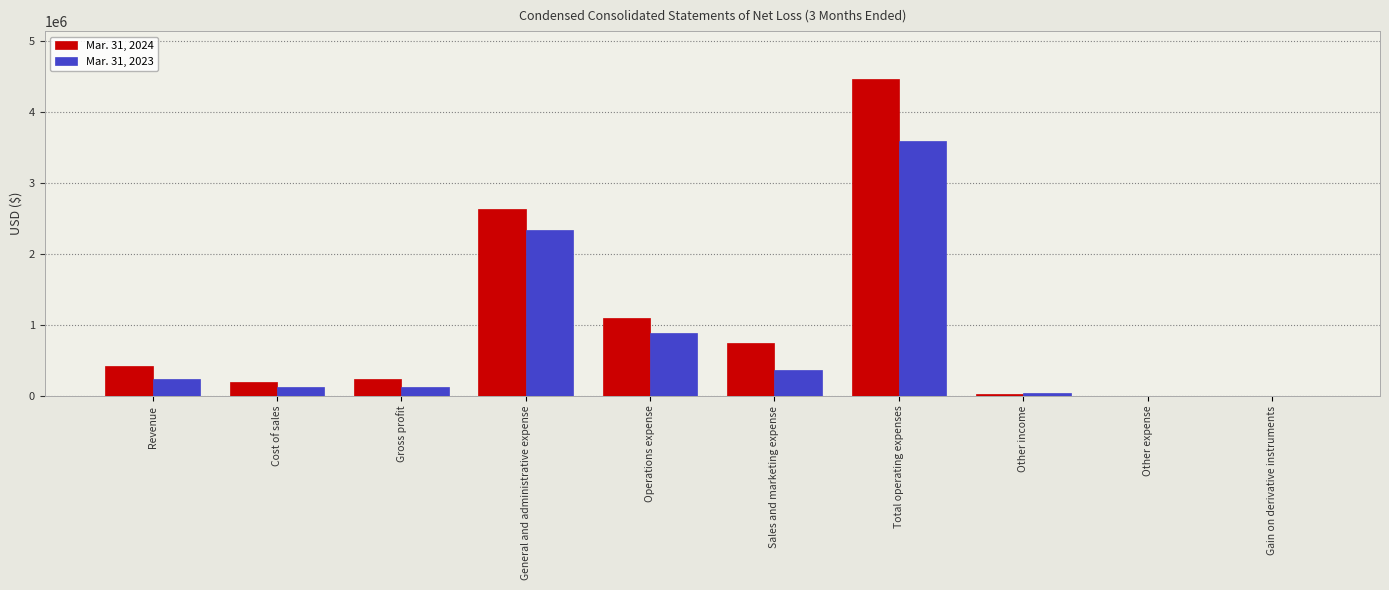

Is it true that Mar. 31, 2023 equals 370237 at Sales and marketing expense?

True